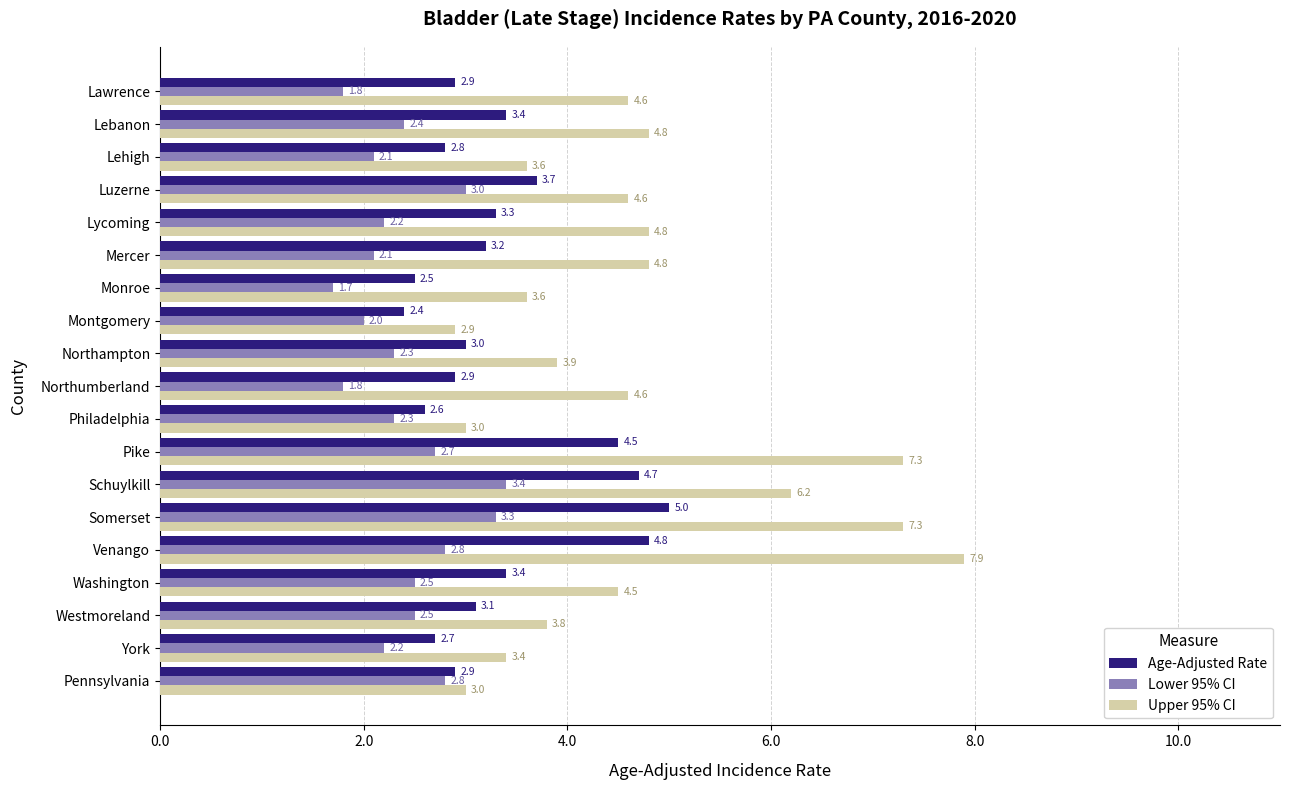

Rank the series by their maximum value, from highest to lowest.

Upper 95% CI, Age-Adjusted Rate, Lower 95% CI